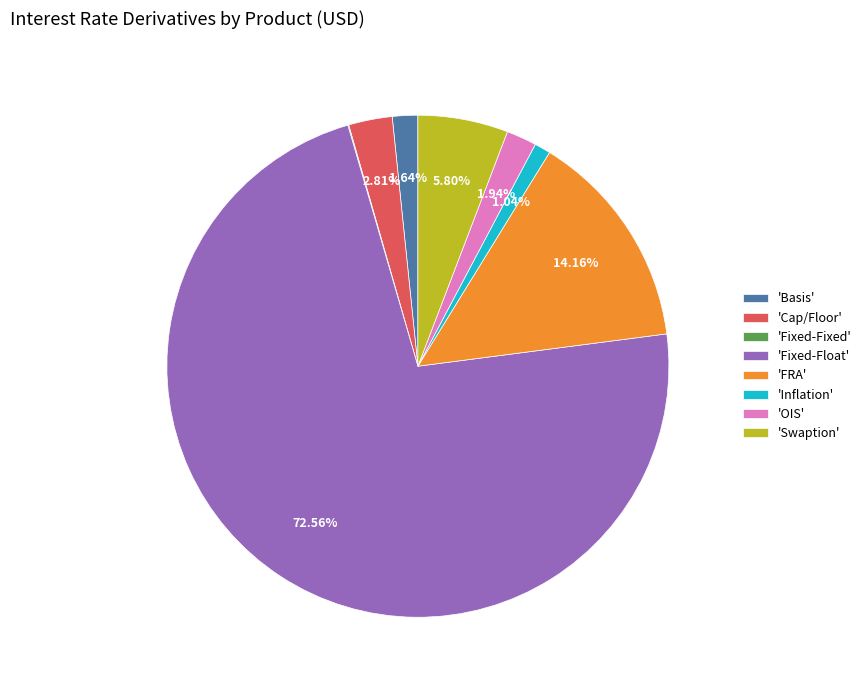

Do 'FRA' and 'Basis' together represent more than half of the pie?

No